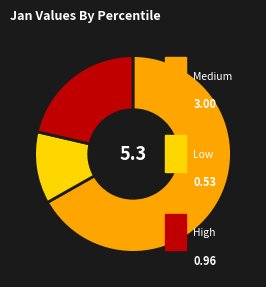

Is there any slice that represents more than half of the pie?

Yes